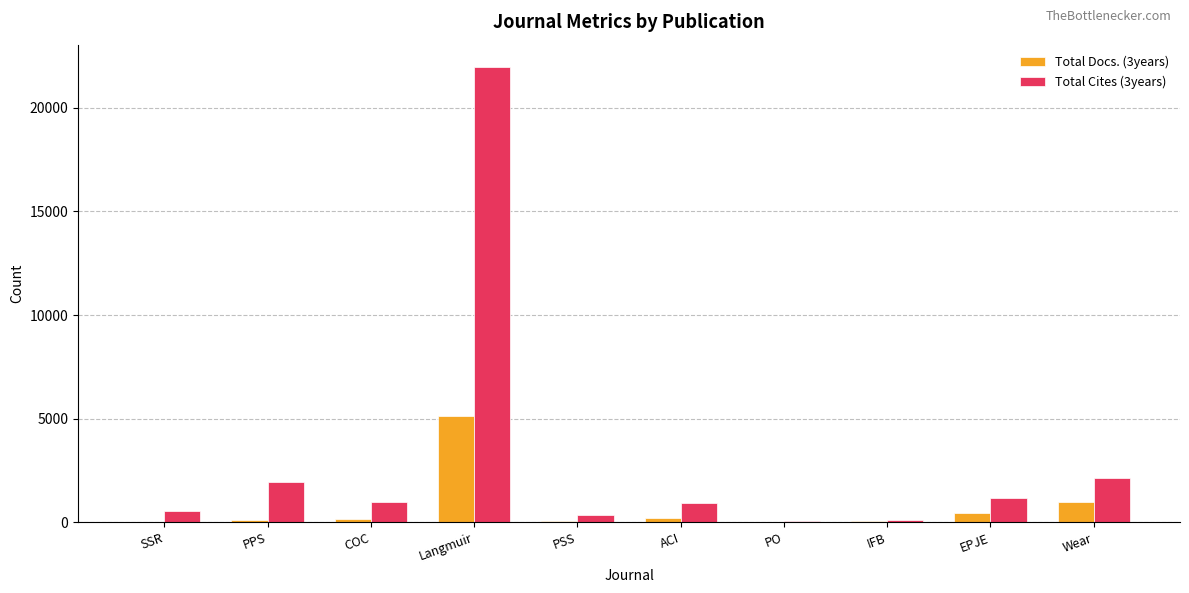

How many data points does each series have?

10